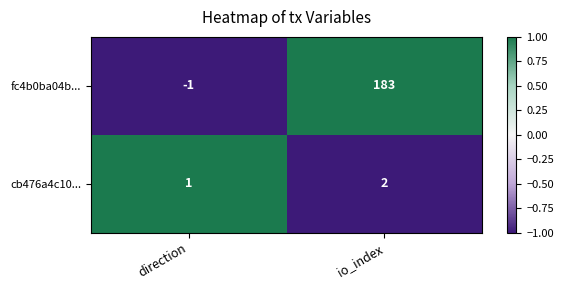

How many series are shown in this chart?

2